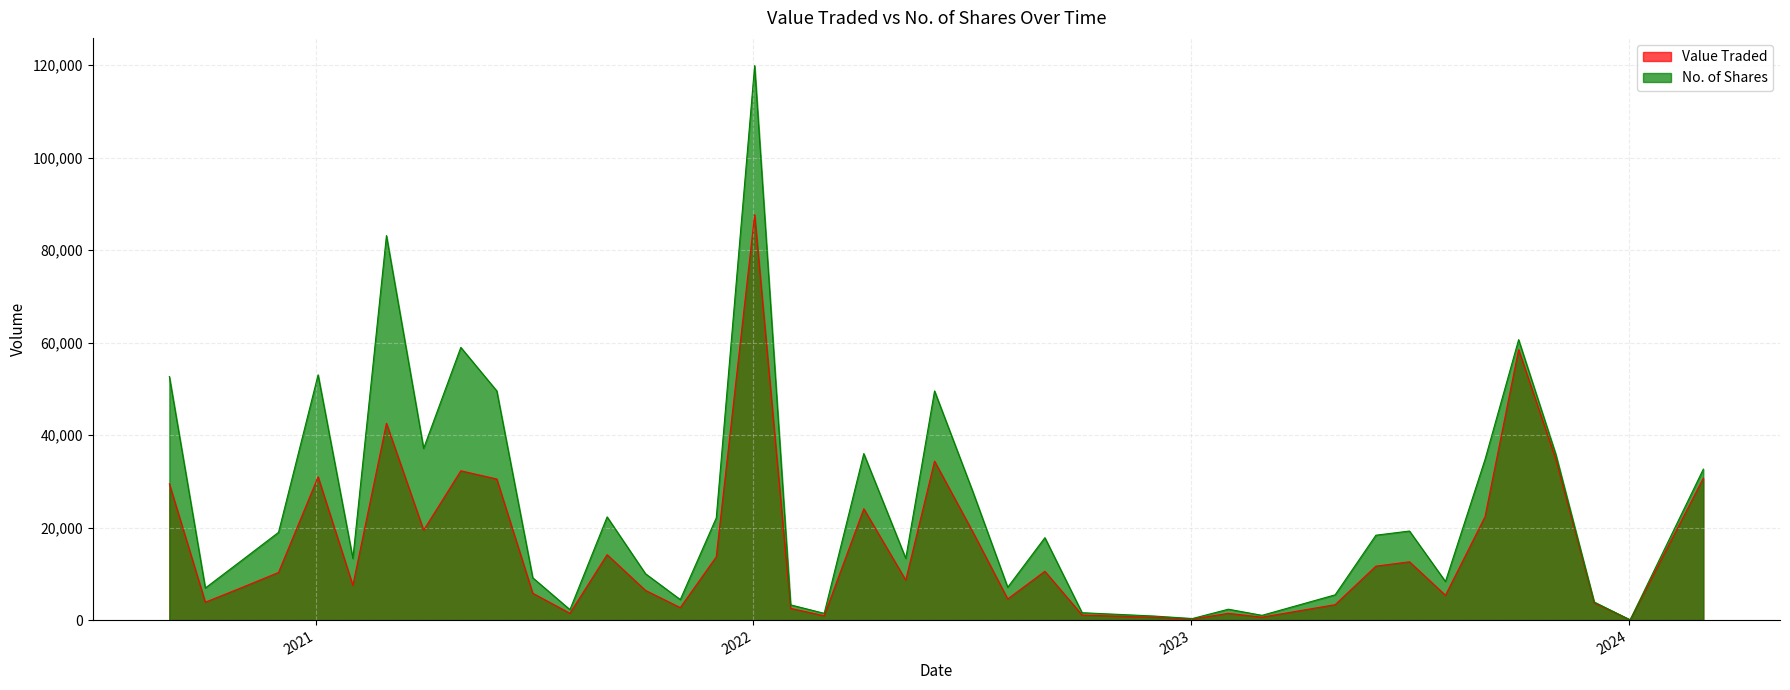

Does the chart have visible grid lines?

Yes